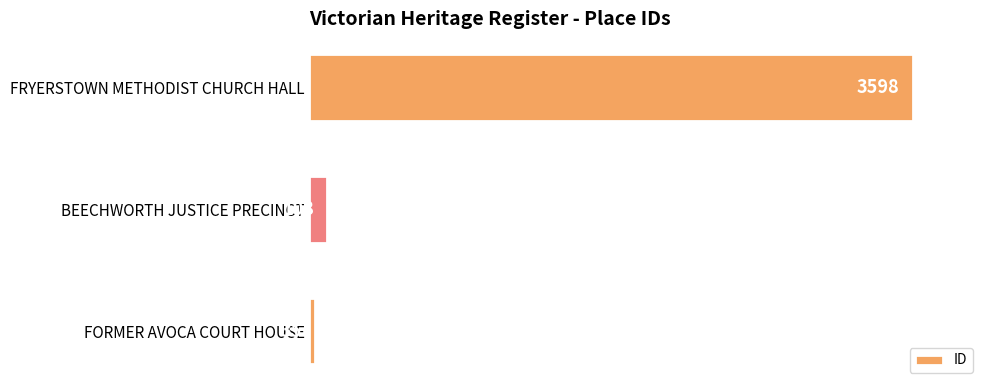

What is the minimum value shown in the chart?

35